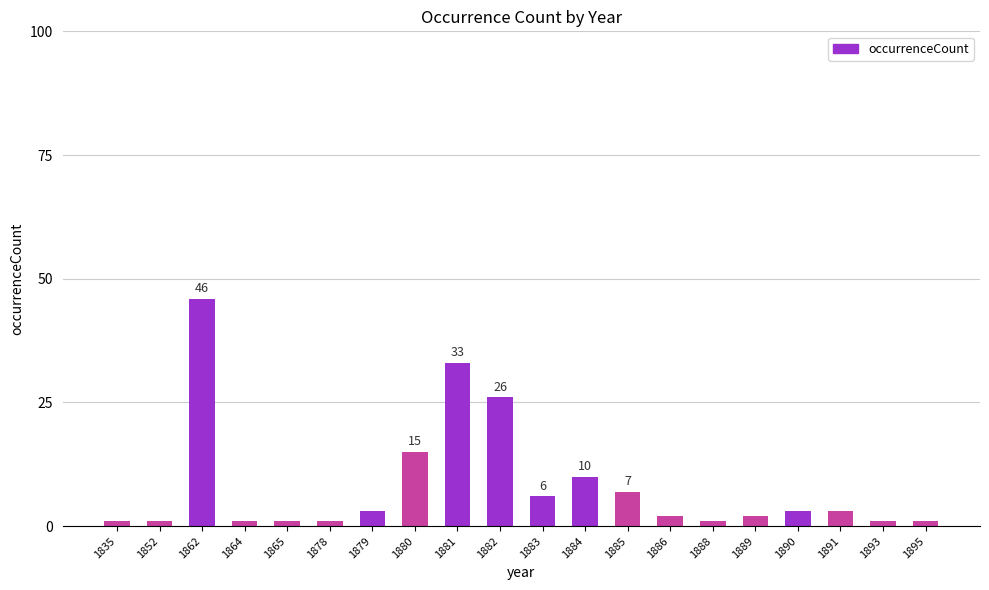

What is the difference between the maximum and minimum values?

45